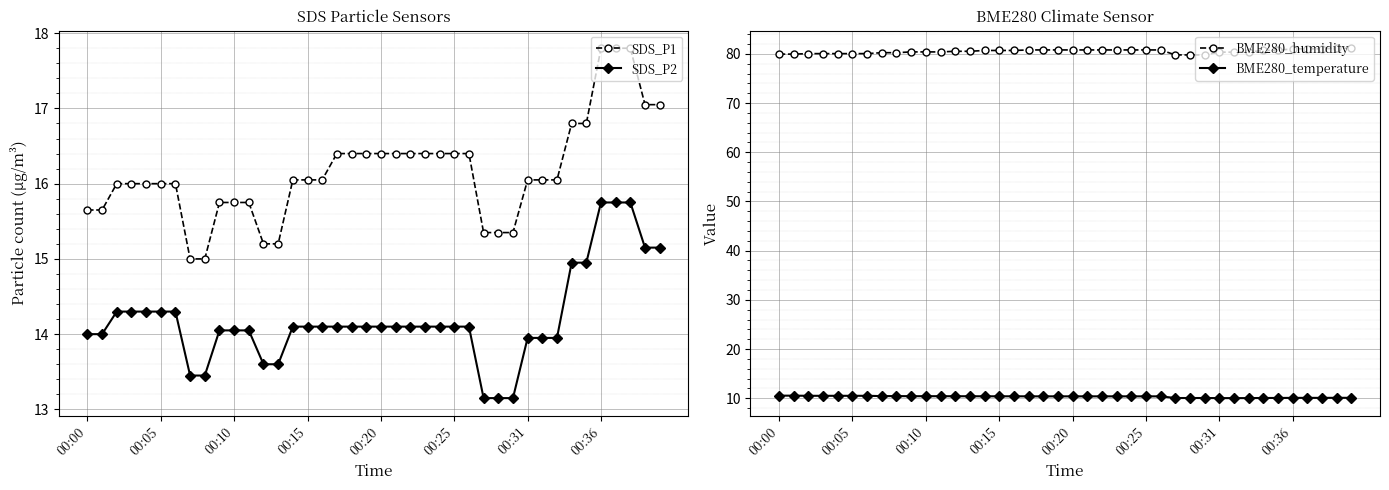

Which series changed the most between 14 and 33?

SDS_P2